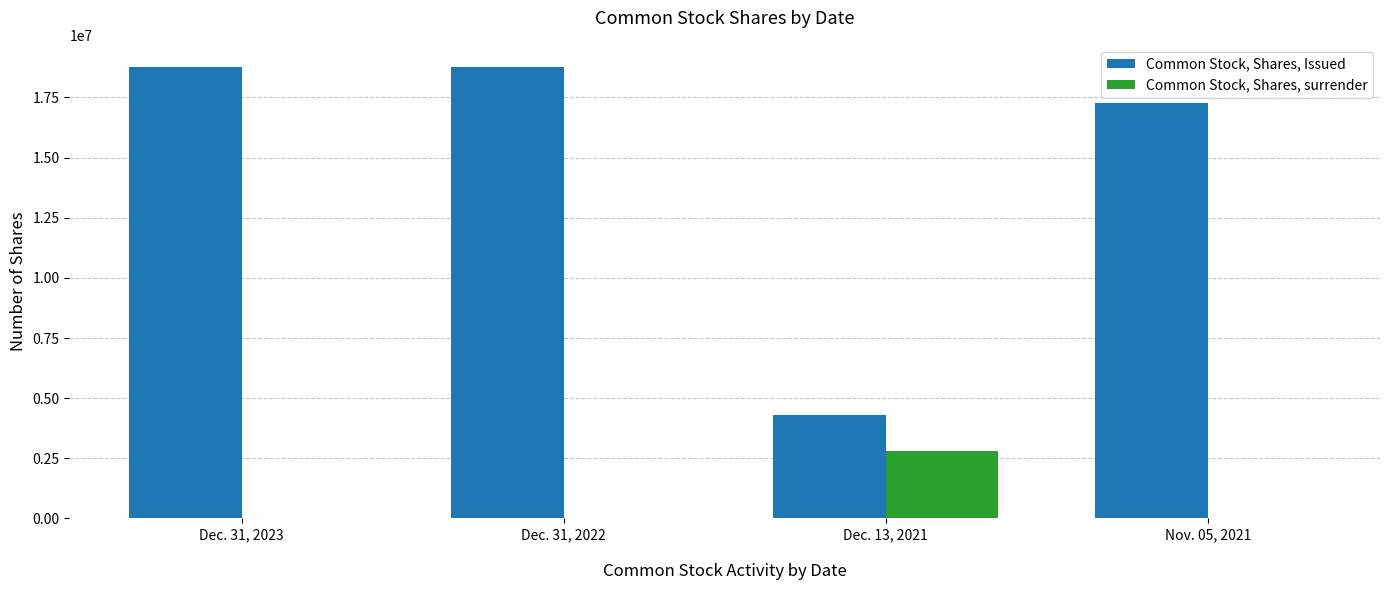

What is the maximum value shown in the chart?

18750000